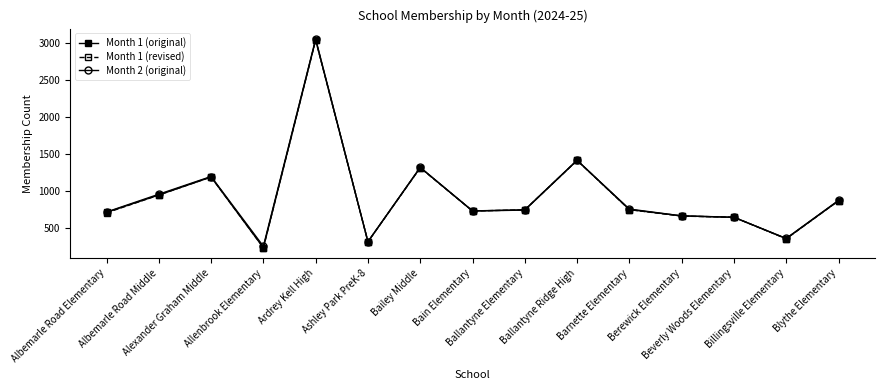

What is the value of the Month 1 (original) point at the 7th from the left?

1315